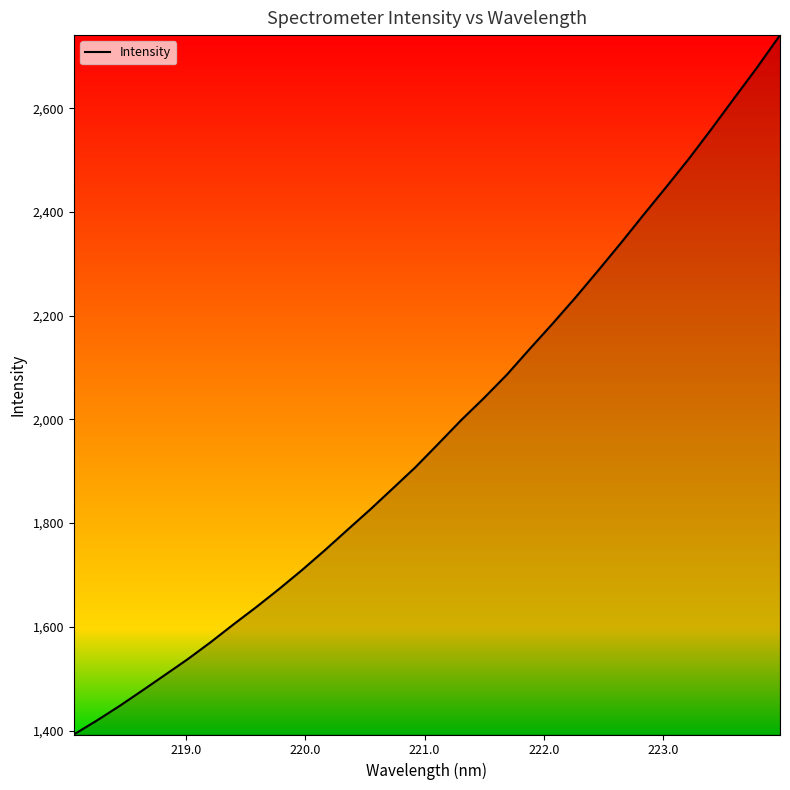

What is the difference between the maximum and minimum values?

1348.4